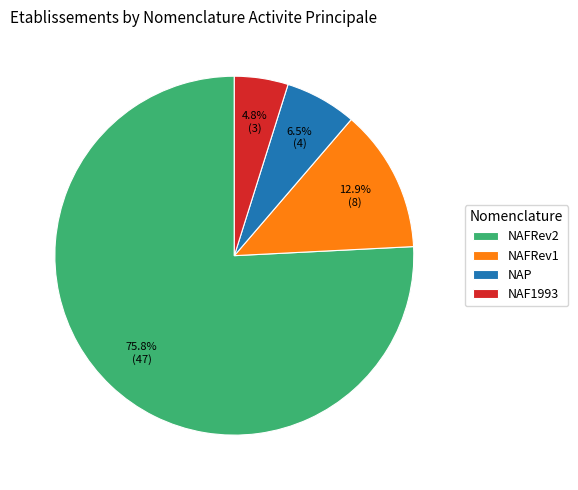

Between NAFRev1 and NAFRev2, which is larger?

NAFRev2